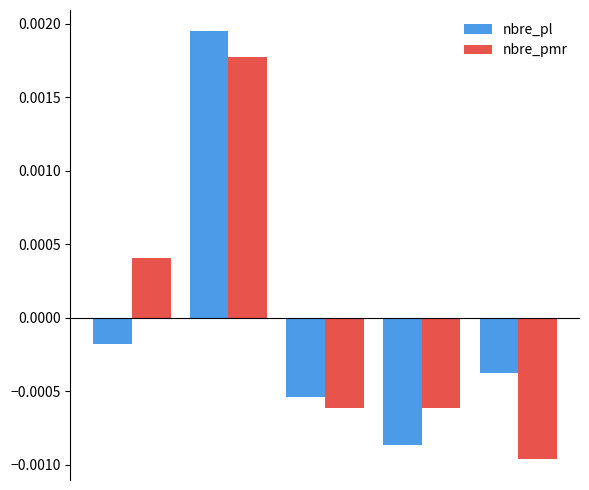

List the series in order of their peak value, highest first.

nbre_pl, nbre_pmr